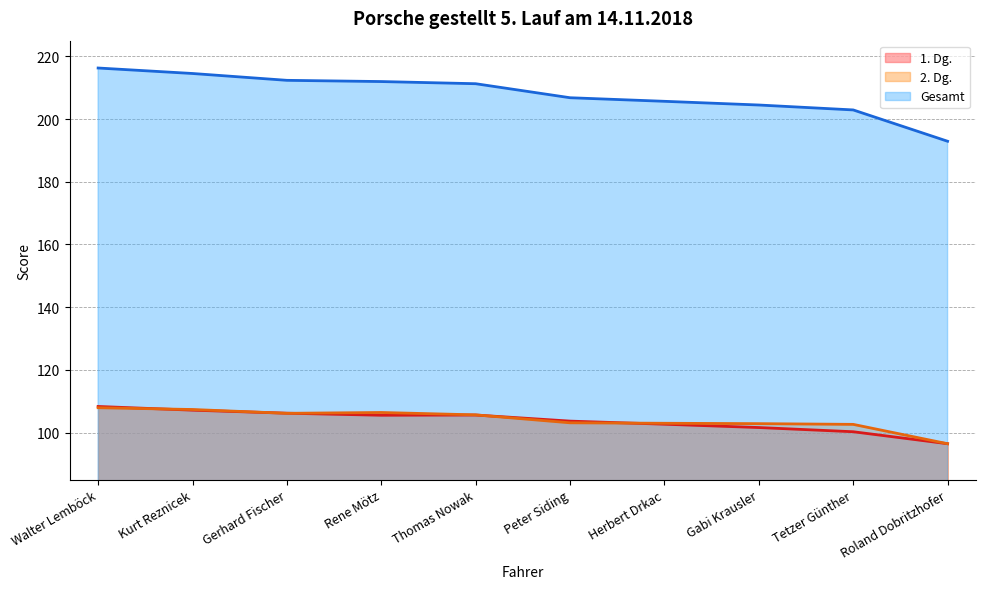

What is the minimum value shown in the chart?

96.5